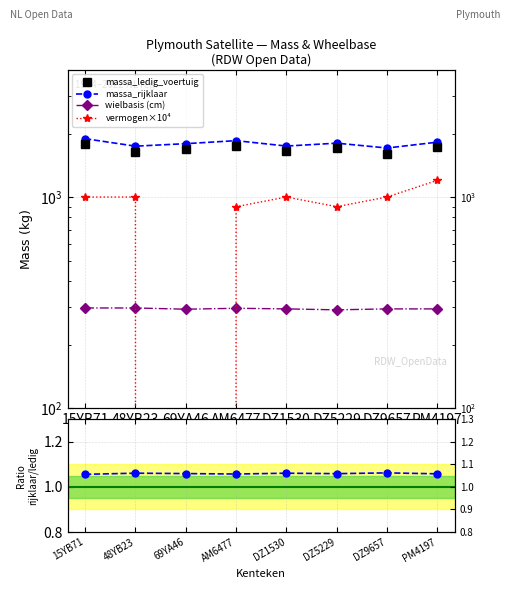

Reading left to right, what are all the values shown in this chart?

massa_ledig_voertuig: 1790.0	1642.0	1690.0	1750.0	1644.0	1700.0	1607.0	1720.0
massa_rijklaar: 1890.0	1742.0	1790.0	1850.0	1744.0	1800.0	1707.0	1820.0
wielbasis (cm): 298.0	298.0	294.0	297.0	295.0	292.0	295.0	295.0
vermogen×10⁴: 1000.0	1000.0	0.0	900.0	1000.0	900.0	1000.0	1200.0
rijklaar/ledig: 1.1	1.1	1.1	1.1	1.1	1.1	1.1	1.1